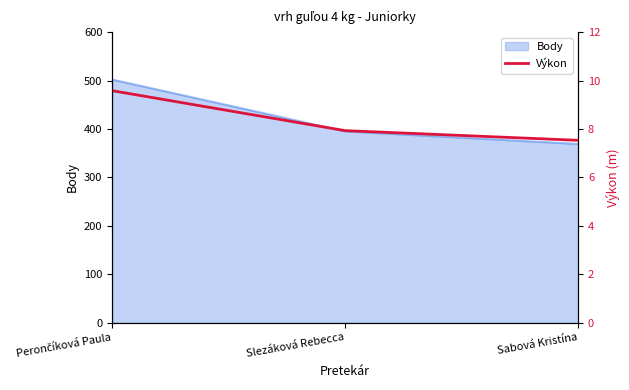

What is the ratio of the value at Perončíková Paula to the value at Slezáková Rebecca?

1.2